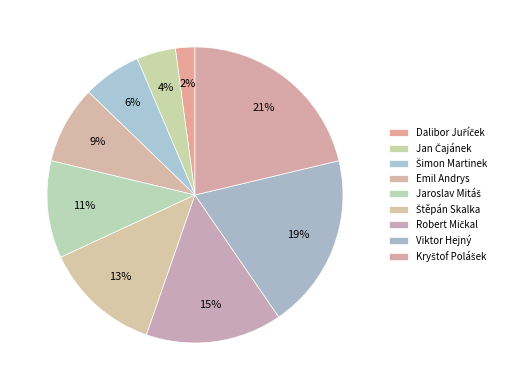

Which has a higher value, Emil Andrys or Viktor Hejný?

Viktor Hejný